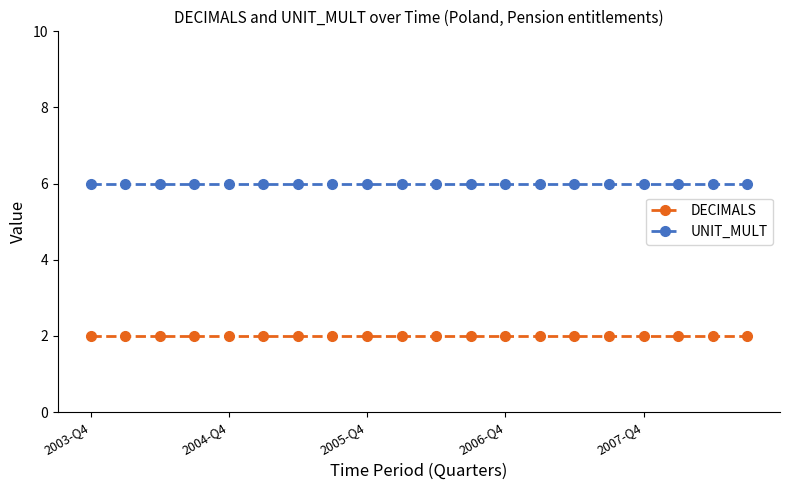

Which series has the largest total across all categories?

UNIT_MULT